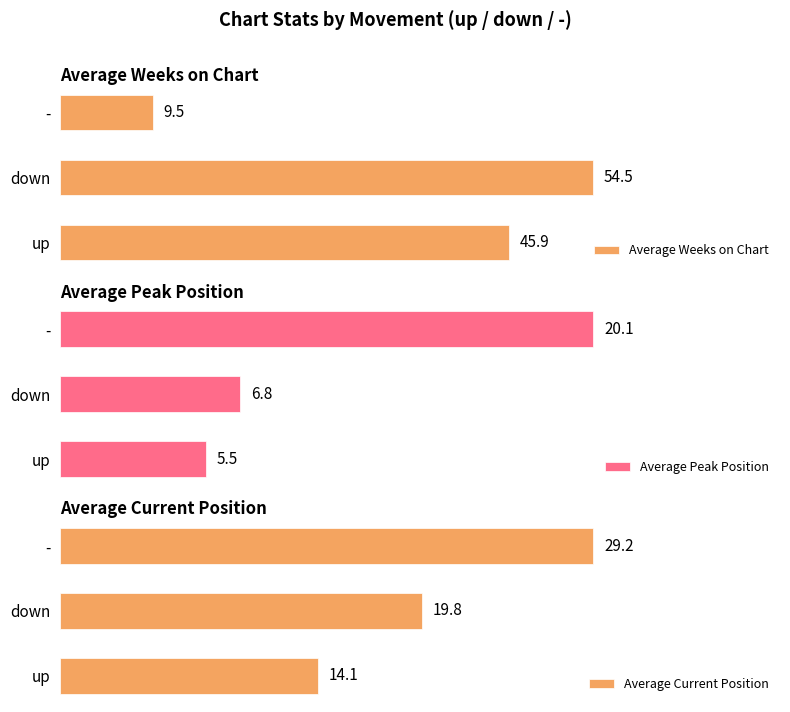

Where is Average Peak Position nearest to the value 12?

down